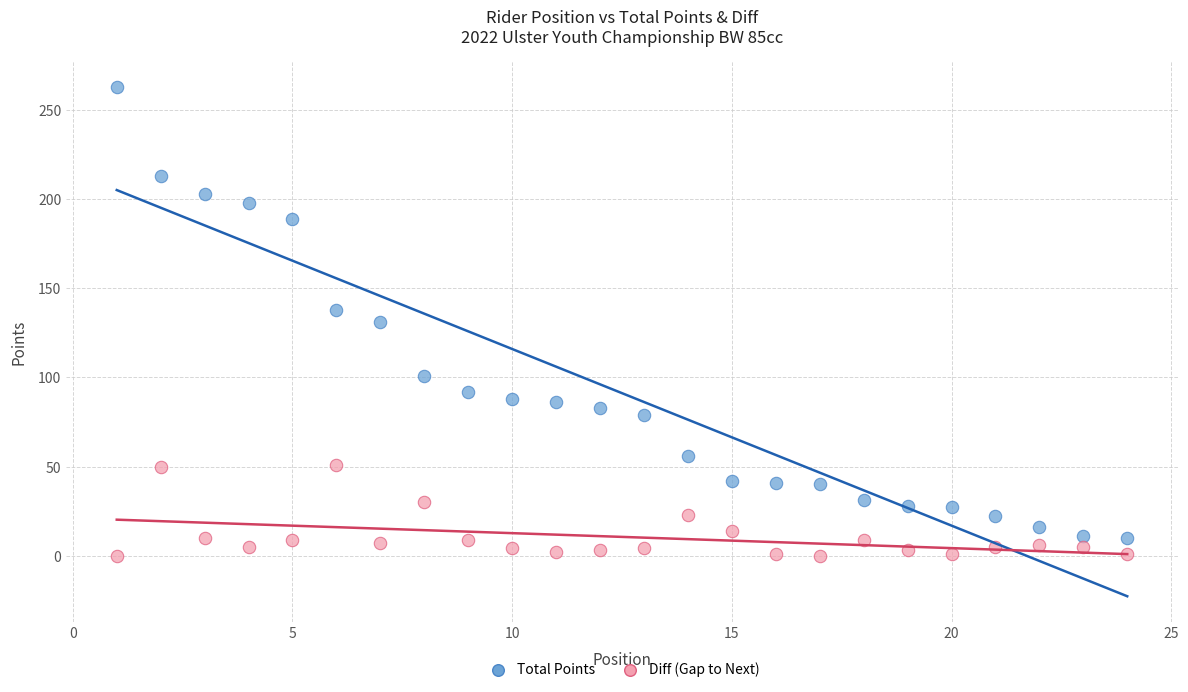

Which series reaches the maximum Y coordinate?

Total Points